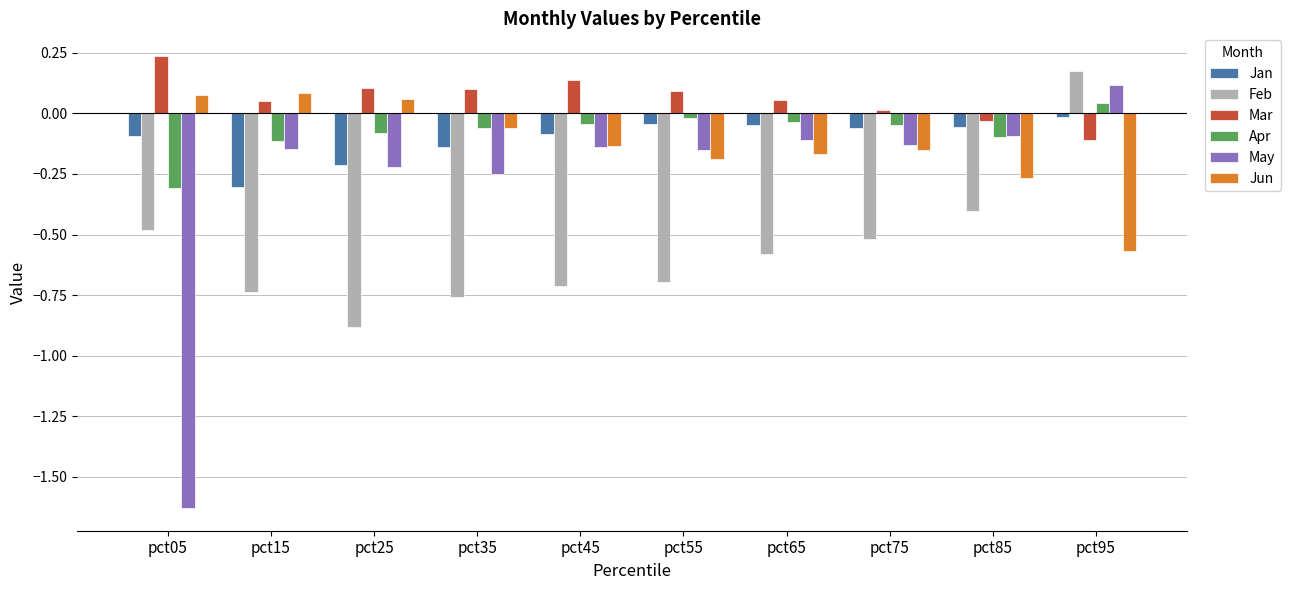

At which label does May reach its minimum?

pct05